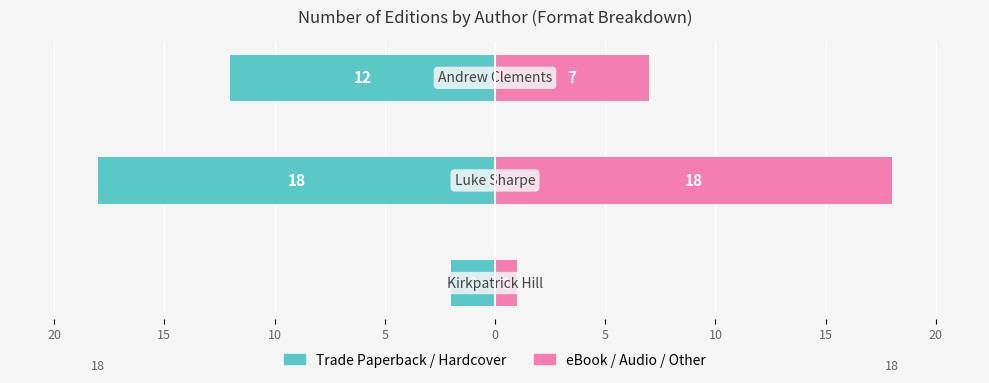

Between 15 and 20, which is larger?

20